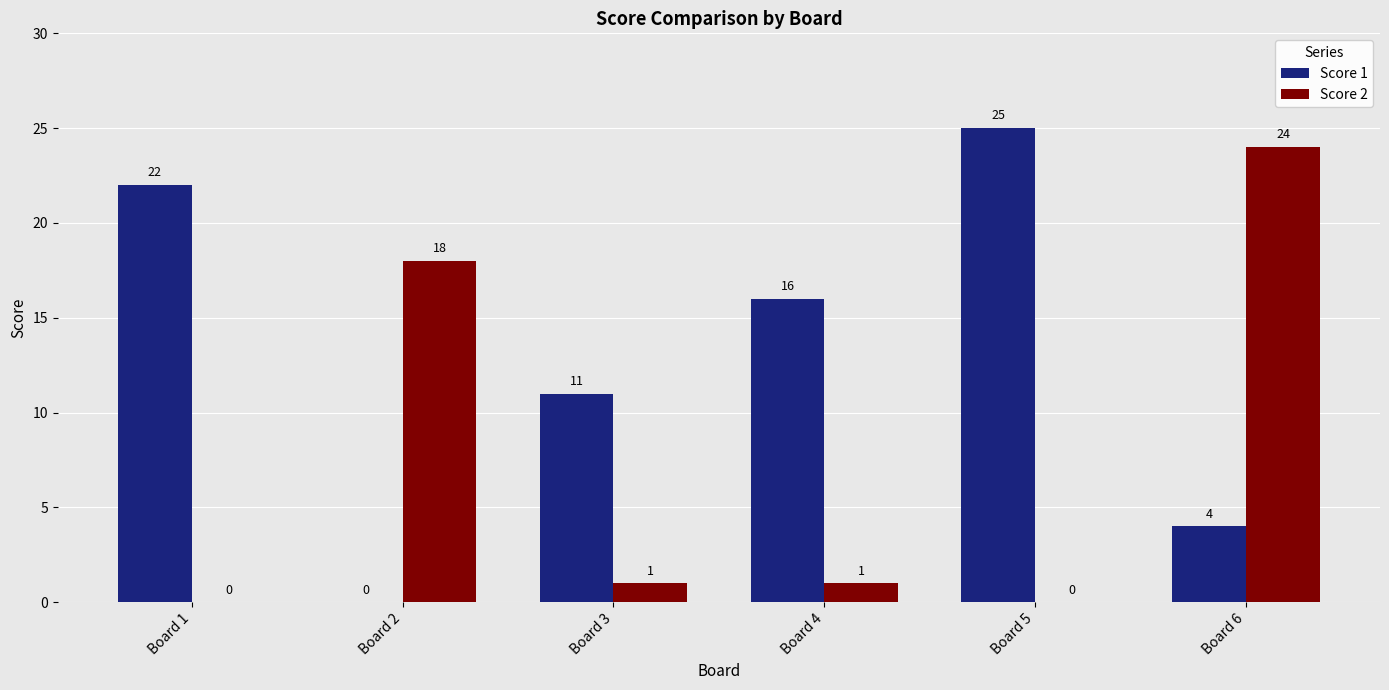

How many series are shown in this chart?

2